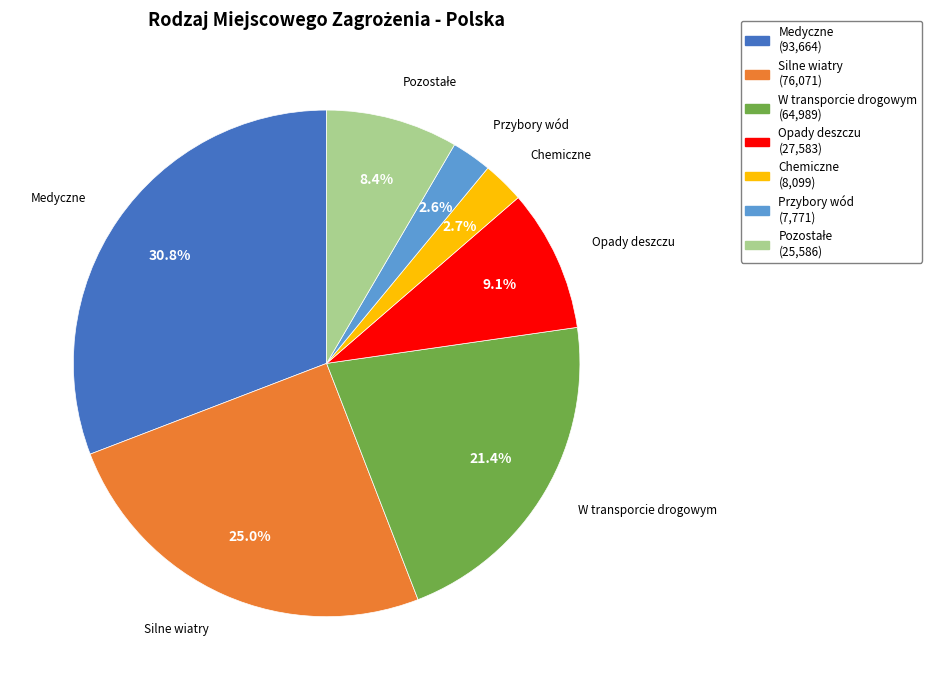

Is there any slice that represents more than half of the pie?

No